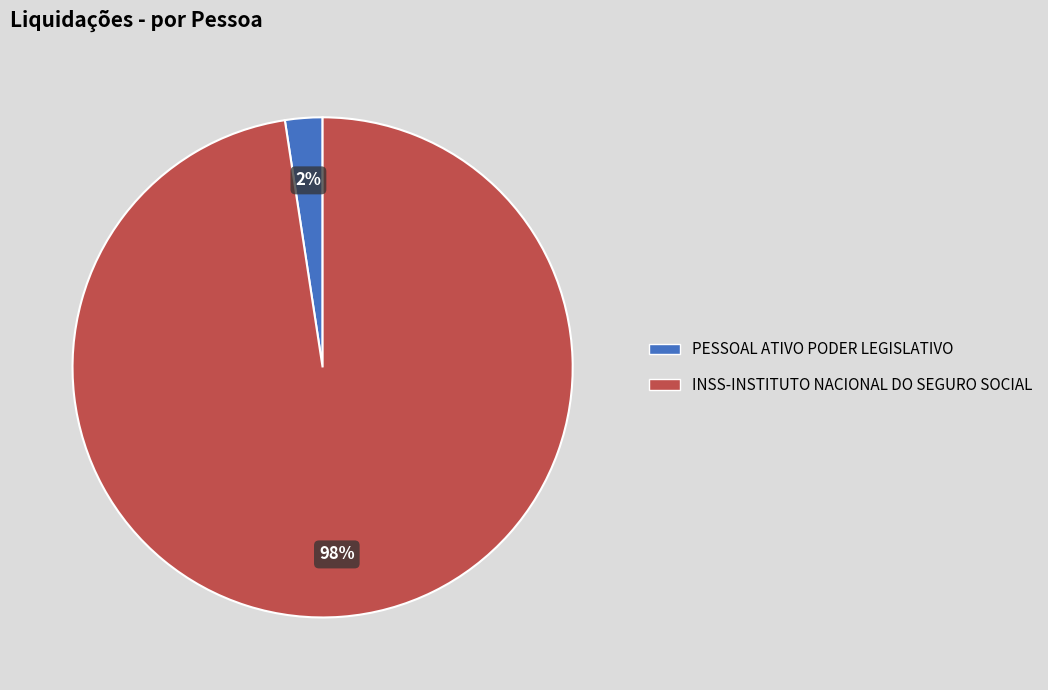

True or false: PESSOAL ATIVO PODER LEGISLATIVO accounts for 2% of the total.

True